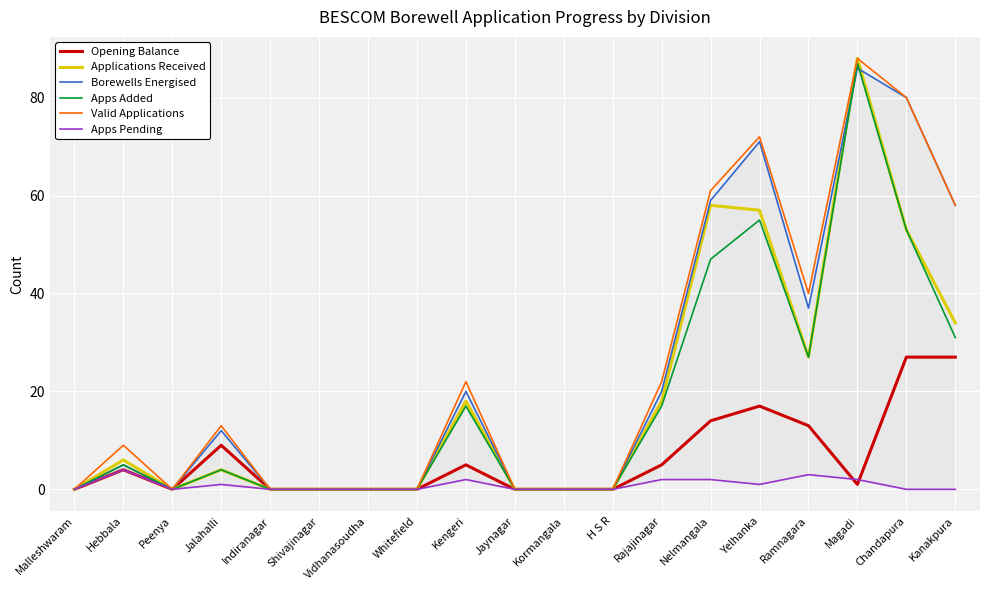

Reading right to left, list all the values displayed in this chart.

Opening Balance: Kanakpura=27	Chandapura=27	Magadi=1	Ramnagara=13	Yelhanka=17	Nelmangala=14	Rajajinagar=5	H S R=0	Kormangala=0	Jaynagar=0	Kengeri=5	Whitefield=0	Vidhanasoudha=0	Shivajinagar=0	Indiranagar=0	Jalahalli=9	Peenya=0	Hebbala=4	Malleshwaram=0
Applications Received: Kanakpura=34	Chandapura=53	Magadi=88	Ramnagara=27	Yelhanka=57	Nelmangala=58	Rajajinagar=18	H S R=0	Kormangala=0	Jaynagar=0	Kengeri=18	Whitefield=0	Vidhanasoudha=0	Shivajinagar=0	Indiranagar=0	Jalahalli=4	Peenya=0	Hebbala=6	Malleshwaram=0
Borewells Energised: Kanakpura=58	Chandapura=80	Magadi=86	Ramnagara=37	Yelhanka=71	Nelmangala=59	Rajajinagar=20	H S R=0	Kormangala=0	Jaynagar=0	Kengeri=20	Whitefield=0	Vidhanasoudha=0	Shivajinagar=0	Indiranagar=0	Jalahalli=12	Peenya=0	Hebbala=5	Malleshwaram=0
Apps Added: Kanakpura=31	Chandapura=53	Magadi=87	Ramnagara=27	Yelhanka=55	Nelmangala=47	Rajajinagar=17	H S R=0	Kormangala=0	Jaynagar=0	Kengeri=17	Whitefield=0	Vidhanasoudha=0	Shivajinagar=0	Indiranagar=0	Jalahalli=4	Peenya=0	Hebbala=5	Malleshwaram=0
Valid Applications: Kanakpura=58	Chandapura=80	Magadi=88	Ramnagara=40	Yelhanka=72	Nelmangala=61	Rajajinagar=22	H S R=0	Kormangala=0	Jaynagar=0	Kengeri=22	Whitefield=0	Vidhanasoudha=0	Shivajinagar=0	Indiranagar=0	Jalahalli=13	Peenya=0	Hebbala=9	Malleshwaram=0
Apps Pending: Kanakpura=0	Chandapura=0	Magadi=2	Ramnagara=3	Yelhanka=1	Nelmangala=2	Rajajinagar=2	H S R=0	Kormangala=0	Jaynagar=0	Kengeri=2	Whitefield=0	Vidhanasoudha=0	Shivajinagar=0	Indiranagar=0	Jalahalli=1	Peenya=0	Hebbala=4	Malleshwaram=0